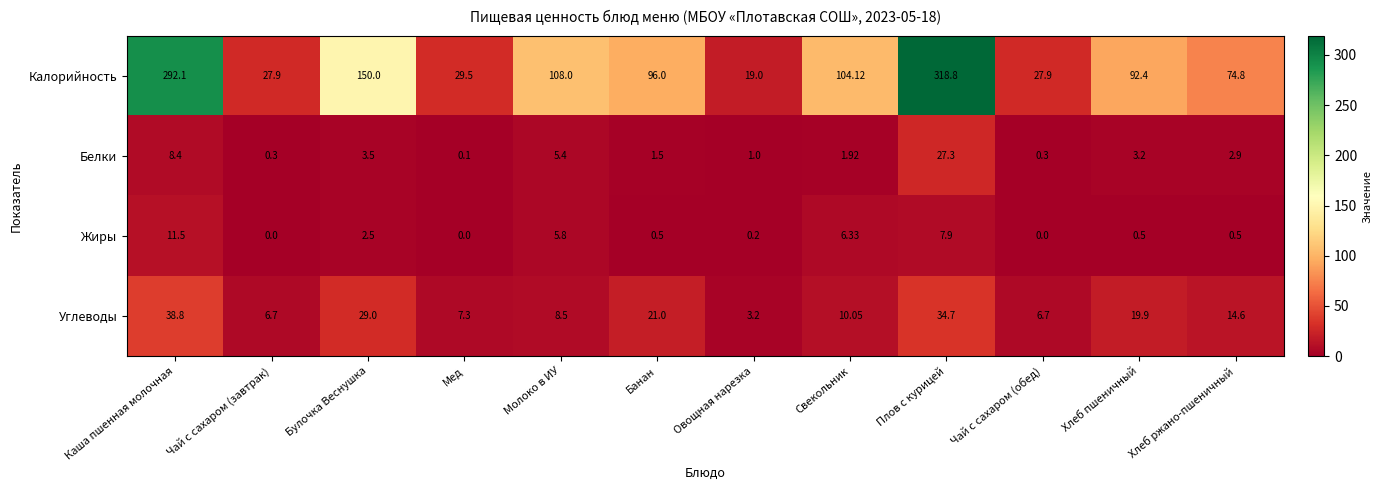

How many categories are shown in the chart?

12